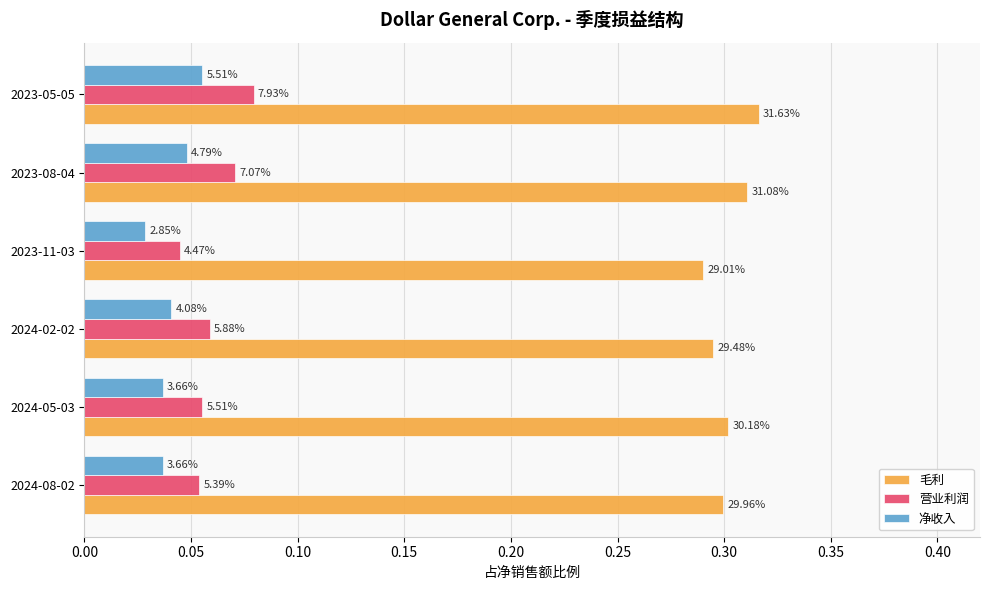

What are all the series names shown in the legend?

毛利, 营业利润, 净收入